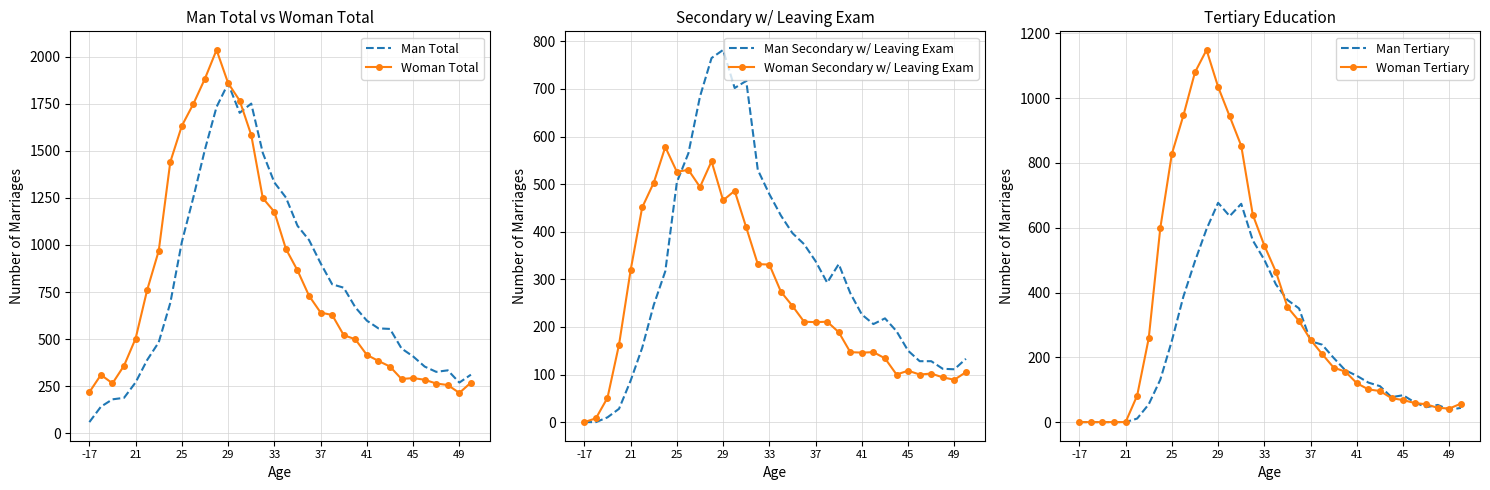

Reading right to left, extract all data points from this chart.

Man Total: 311	269	334	326	354	408	450	554	557	598	669	773	791	903	1026	1102	1252	1332	1489	1751	1702	1858	1733	1508	1254	1016	692	483	389	270	188	180	141	59
Woman Total: 269	214	256	264	284	293	288	354	384	416	499	521	628	641	730	865	979	1176	1249	1584	1767	1860	2036	1884	1750	1633	1441	969	761	503	359	265	310	218
Man Secondary w/ Leaving Exam: 133	111	112	128	128	150	191	218	206	226	271	332	293	338	374	397	434	479	530	717	702	782	765	684	565	504	317	246	156	87	28	10	0	0
Woman Secondary w/ Leaving Exam: 105	89	94	102	100	108	100	134	147	146	147	189	211	210	211	244	274	331	332	409	486	466	548	494	530	526	578	503	451	319	163	51	8	0
Man Tertiary: 44	38	53	46	61	83	77	111	122	143	160	198	239	250	351	377	425	501	561	674	636	677	596	497	388	251	131	55	11	0	0	0	0	0
Woman Tertiary: 57	42	44	55	59	68	74	96	101	120	156	168	210	254	312	355	464	545	640	853	944	1035	1149	1080	947	828	599	259	82	0	0	0	0	0